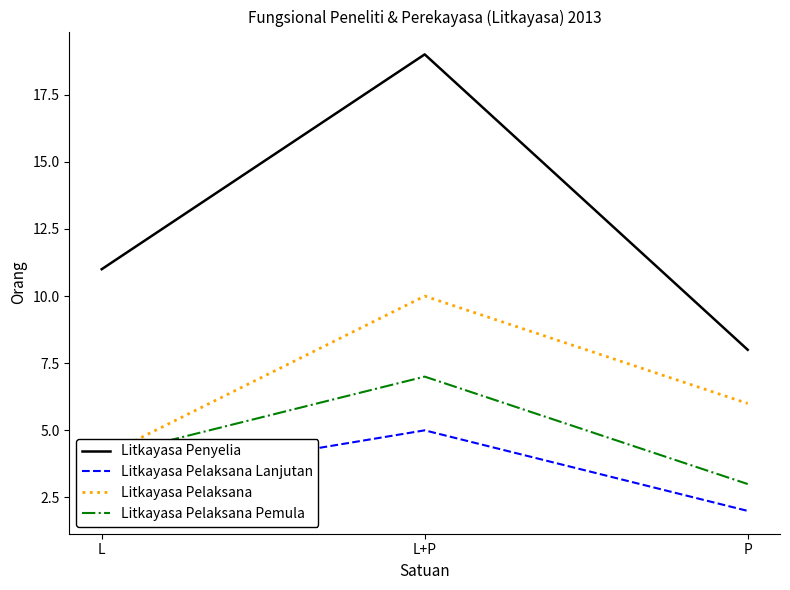

What is the difference between the maximum and minimum values in the Litkayasa Pelaksana series?

6